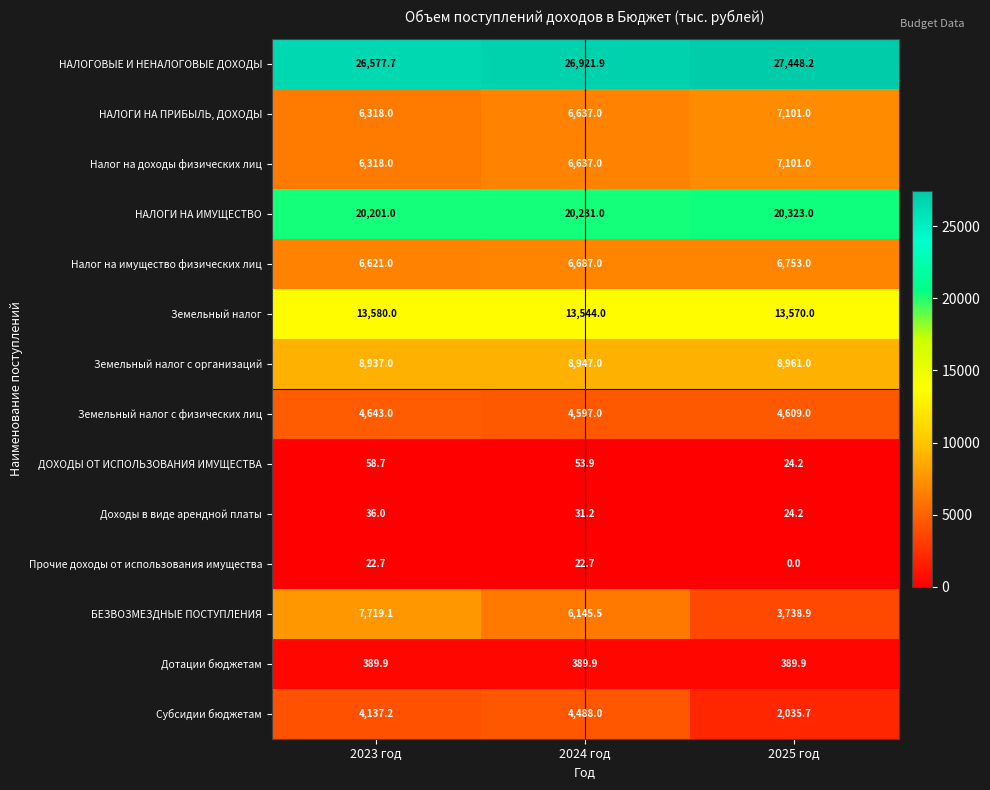

The Земельный налог с организаций series shows 2949.2 at 2025 год. True or false?

False